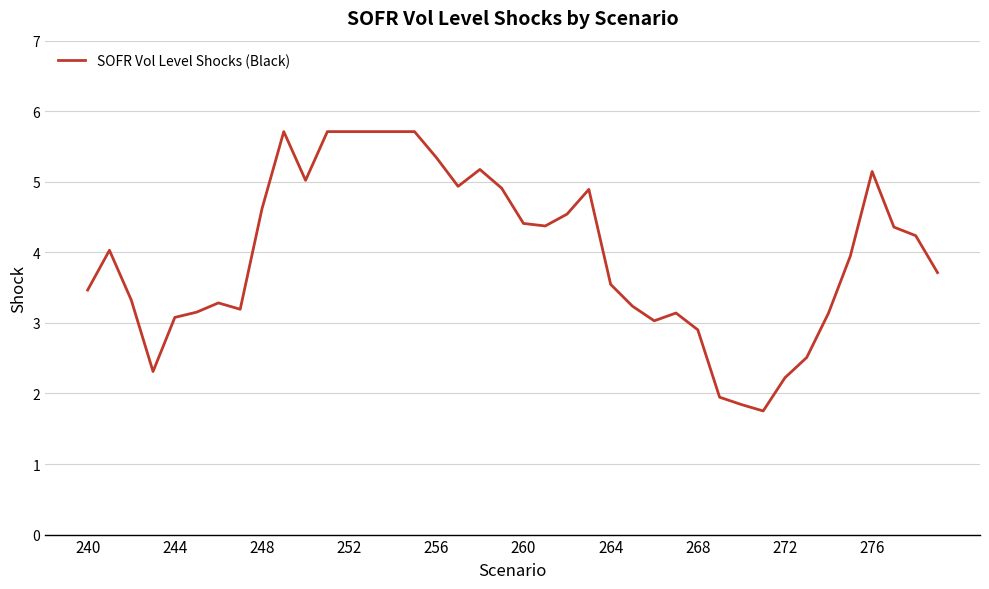

What is the greatest value displayed?

5.7